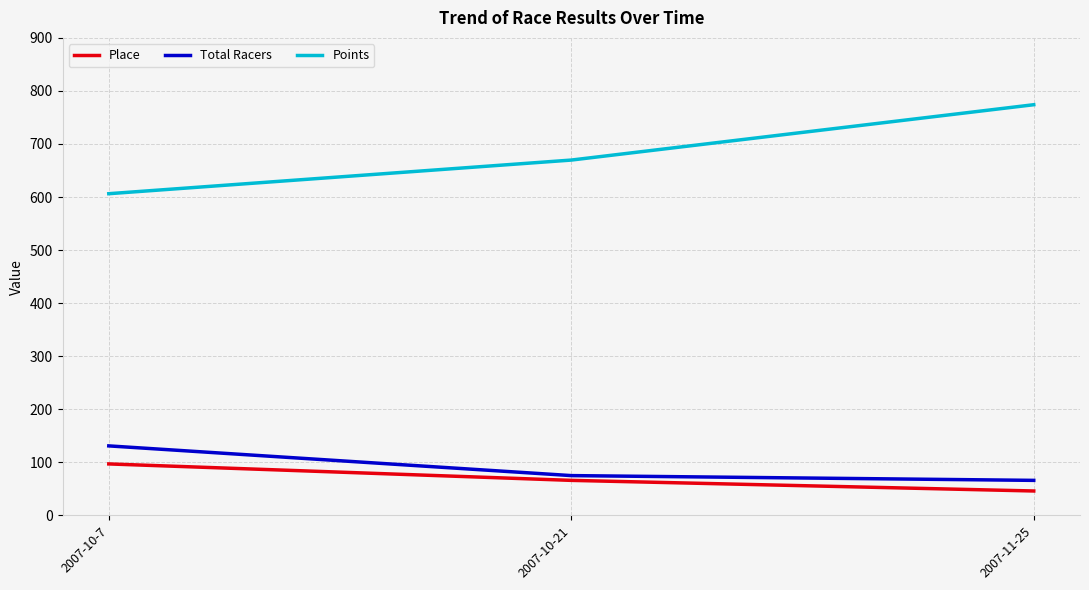

Where is Total Racers nearest to the value 98?

2007-10-21